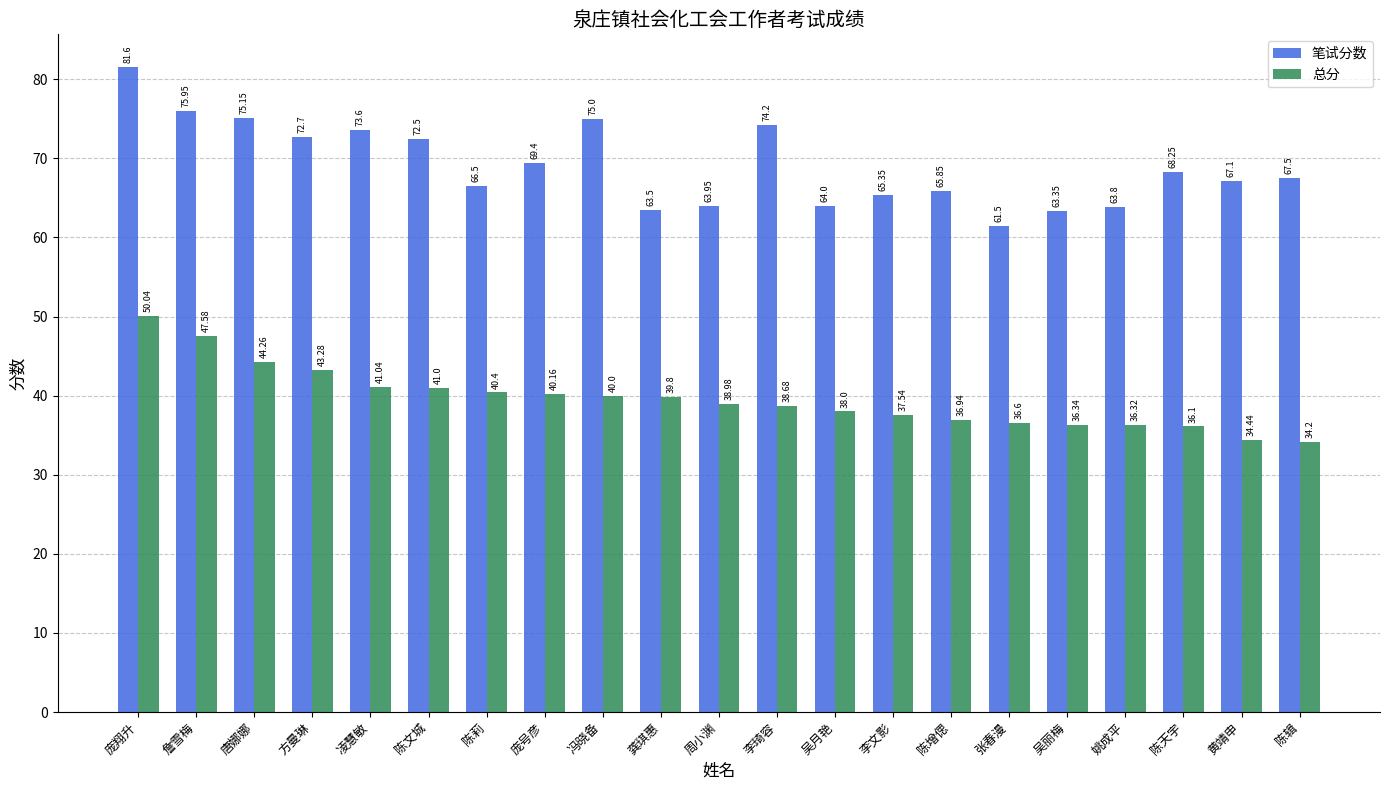

Is it true that 笔试分数 equals 81.6 at 庞翔升?

True